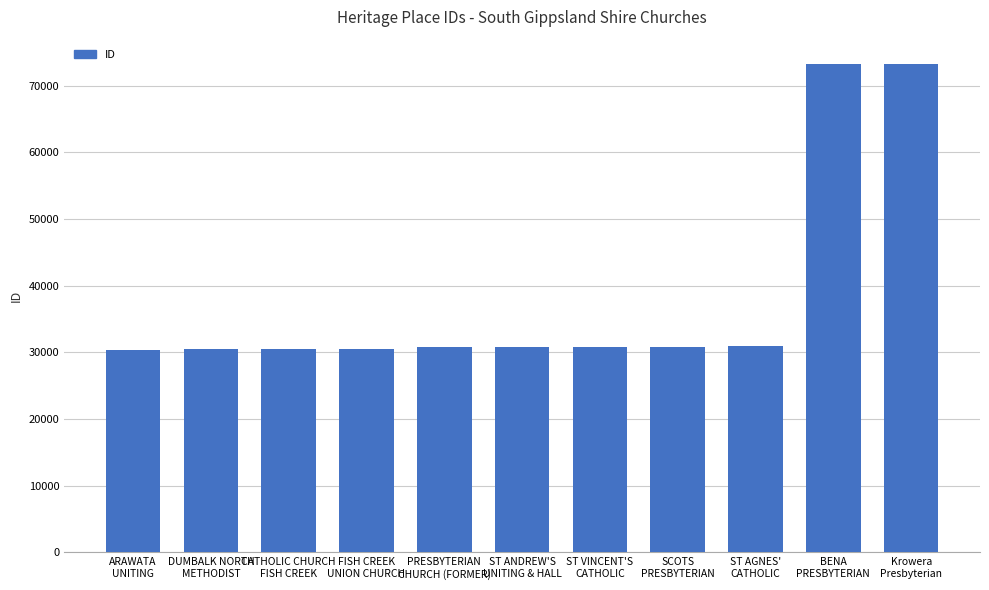

What is the difference between the second highest and minimum values?

42853